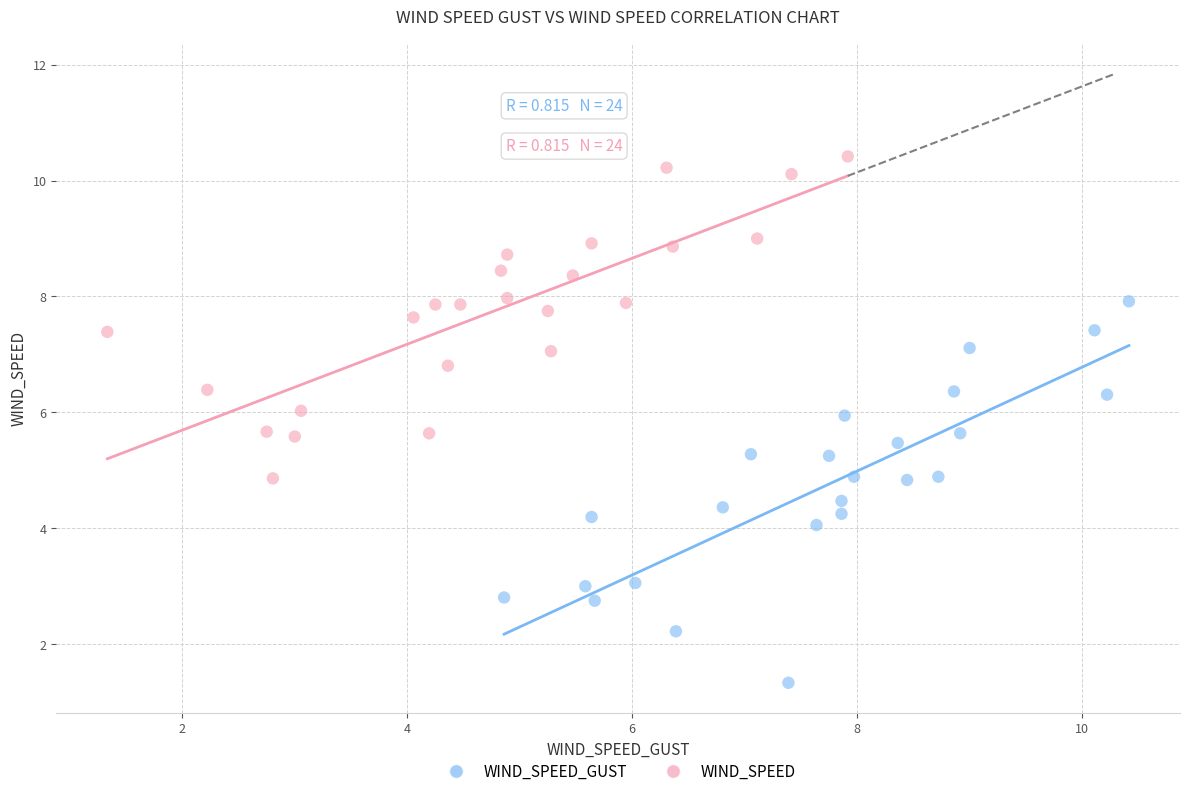

Which series reaches the minimum Y coordinate?

WIND_SPEED_GUST